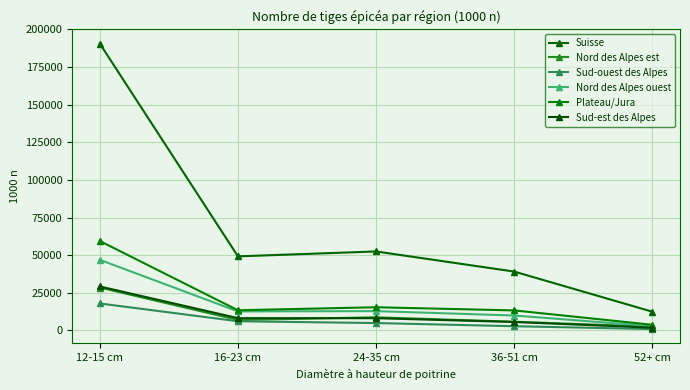

True or false: Suisse has a value of 52450 at 24-35 cm.

True